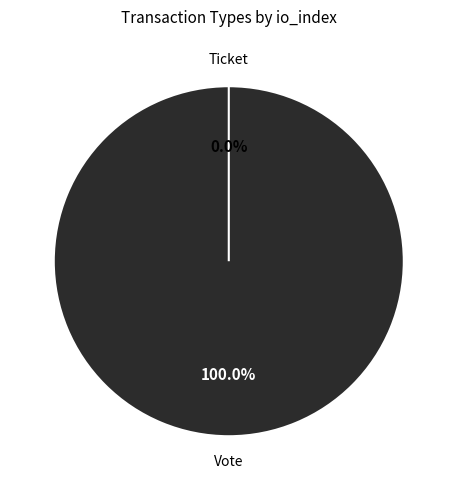

Do Vote and Ticket together represent more than half of the pie?

Yes